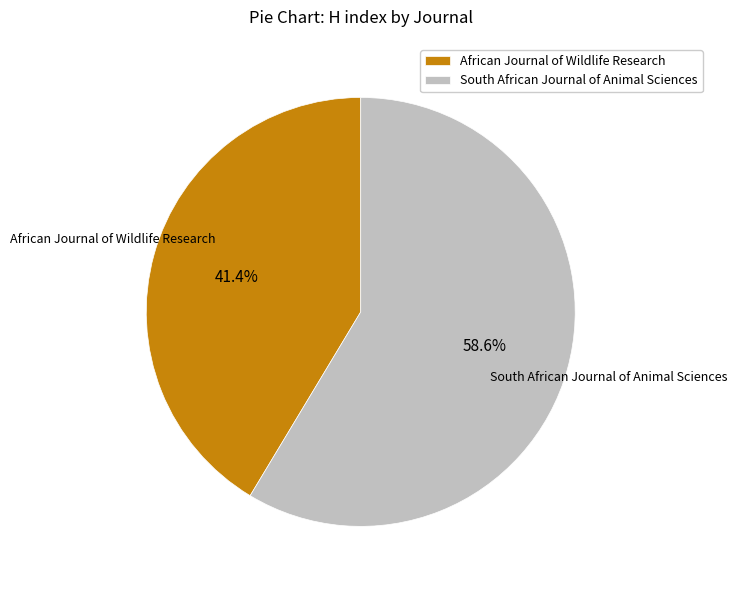

Is there a majority slice in this chart?

Yes